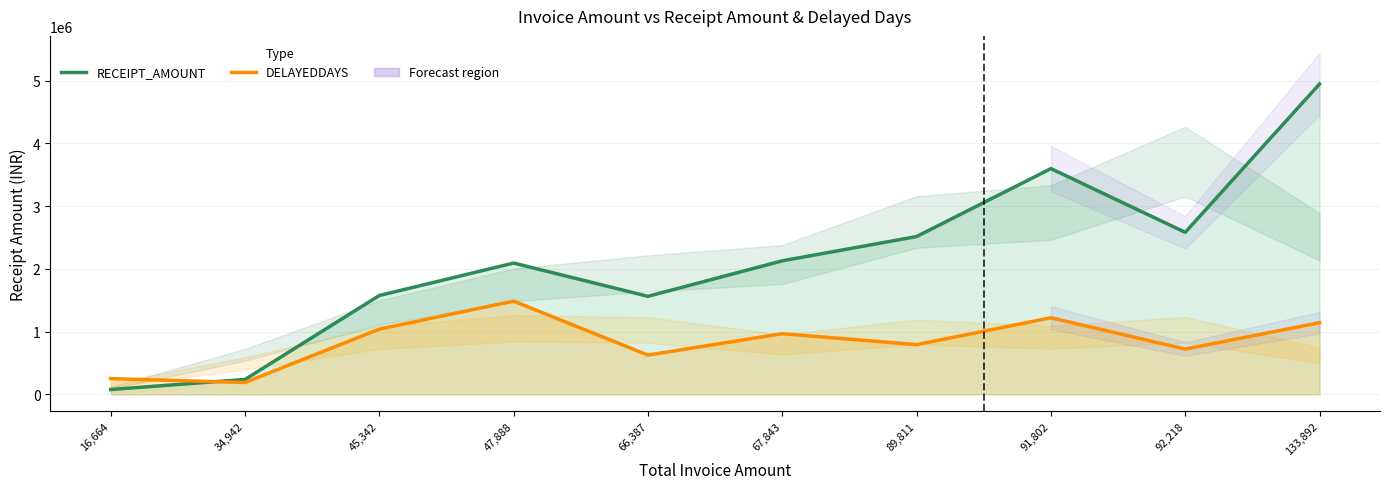

What is the total value across all series at 133,892?

6088905.6